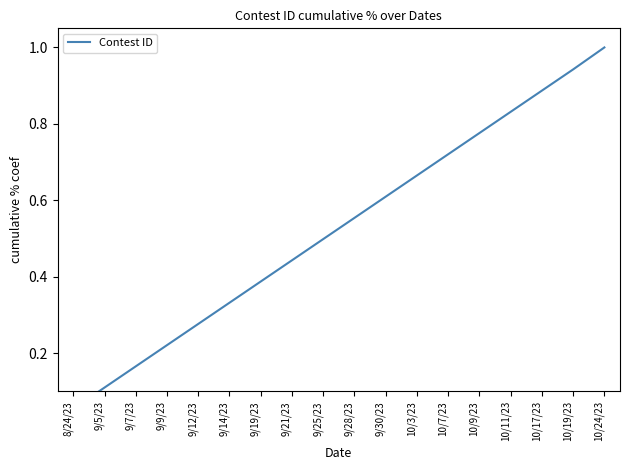

Which label corresponds to the largest value in the chart?

10/24/23